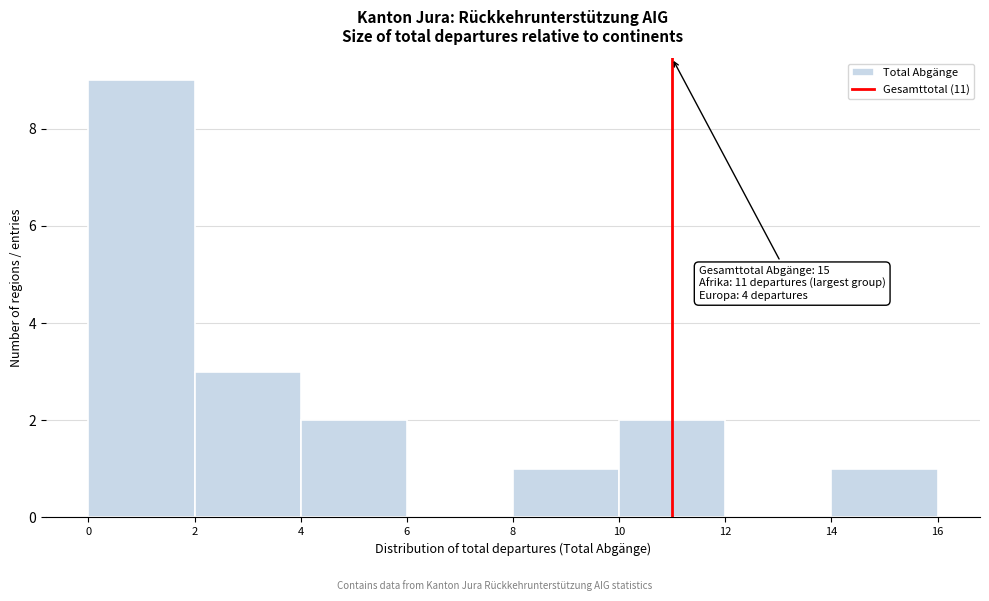

Which range on the x-axis has the tallest bar?

0 to 2